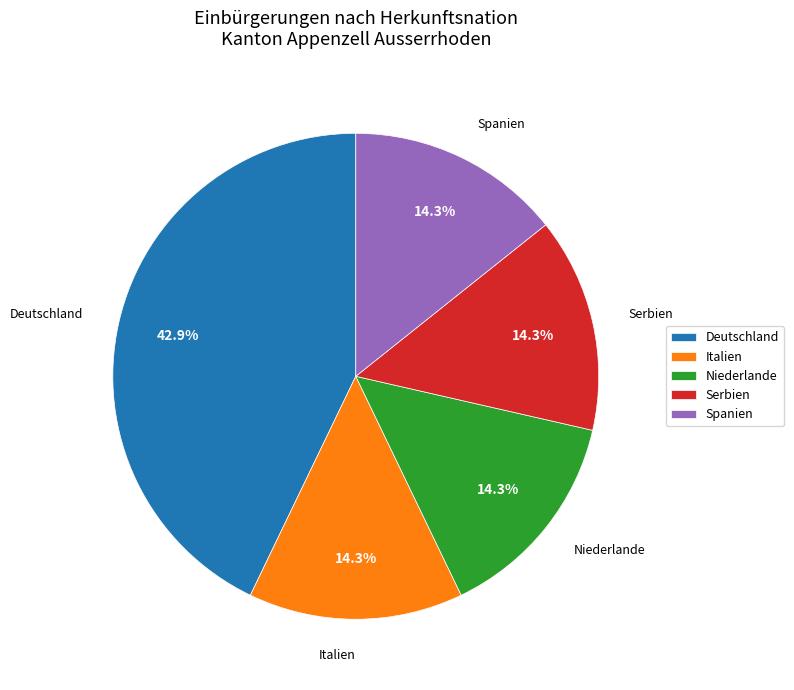

Does any single category account for the majority?

No